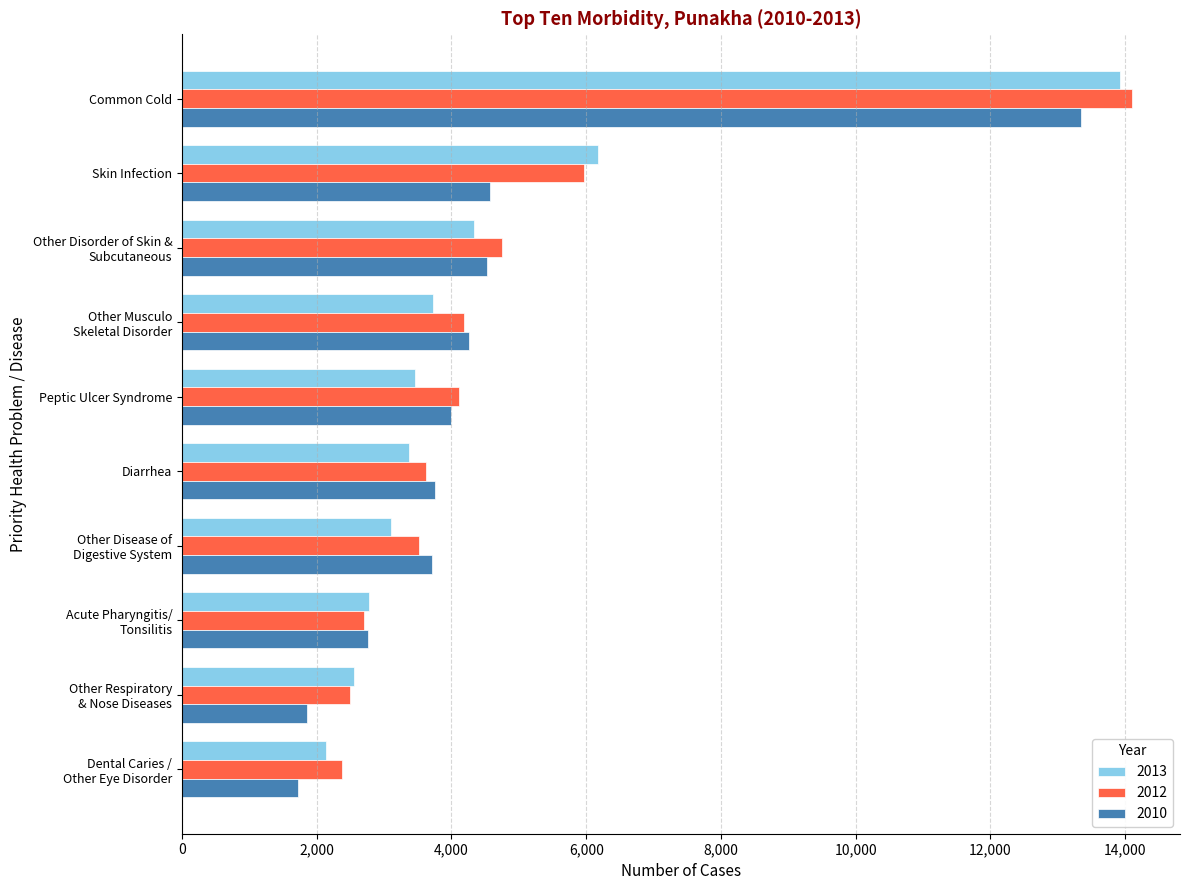

List the series in order of their overall mean, highest first.

2012, 2013, 2010